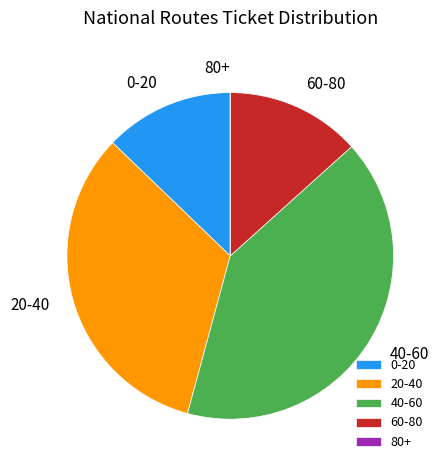

True or false: 20-40 accounts for 33% of the total.

True